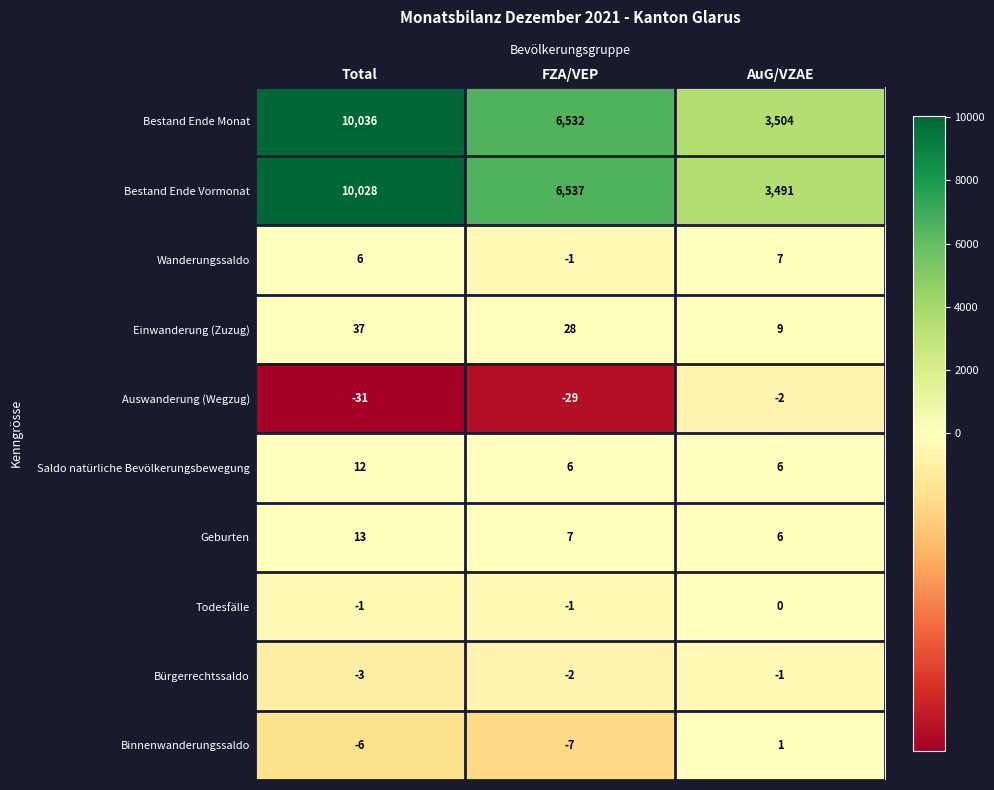

What is the spread (max minus min) of values at FZA/VEP?

6566